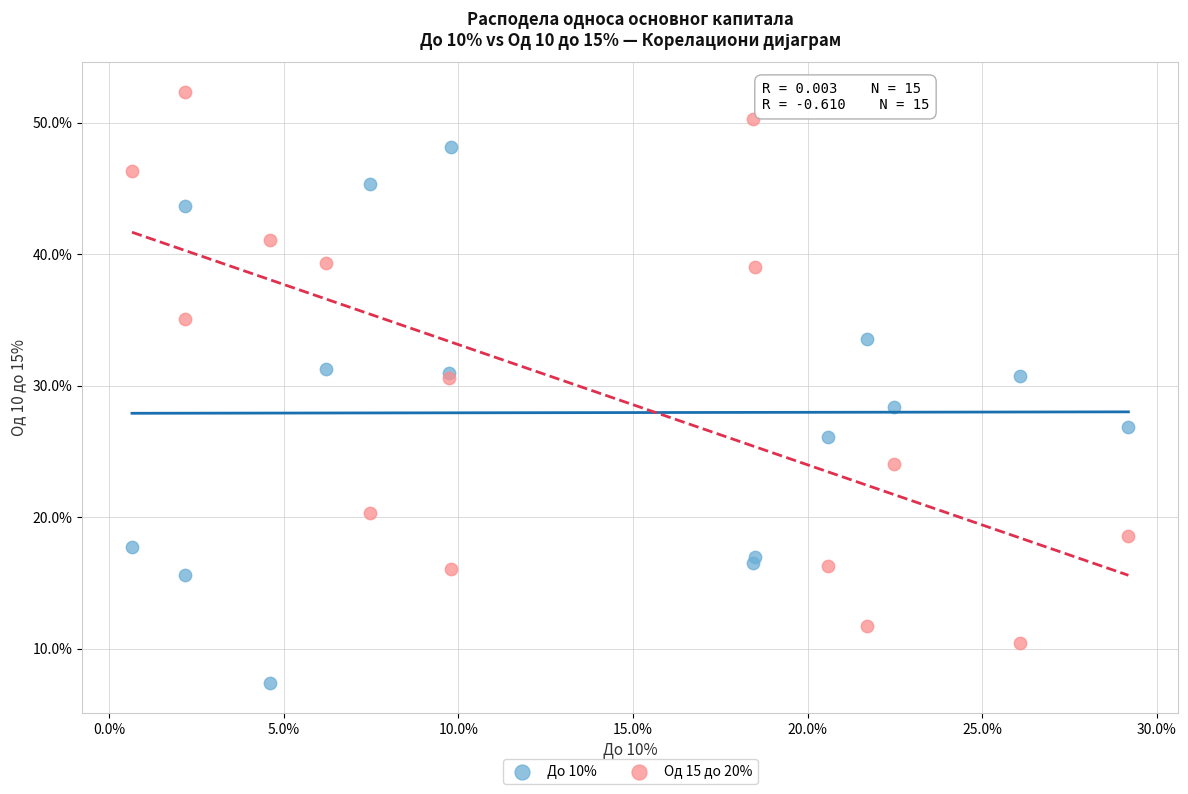

Which series contains the lowest Y value?

До 10%